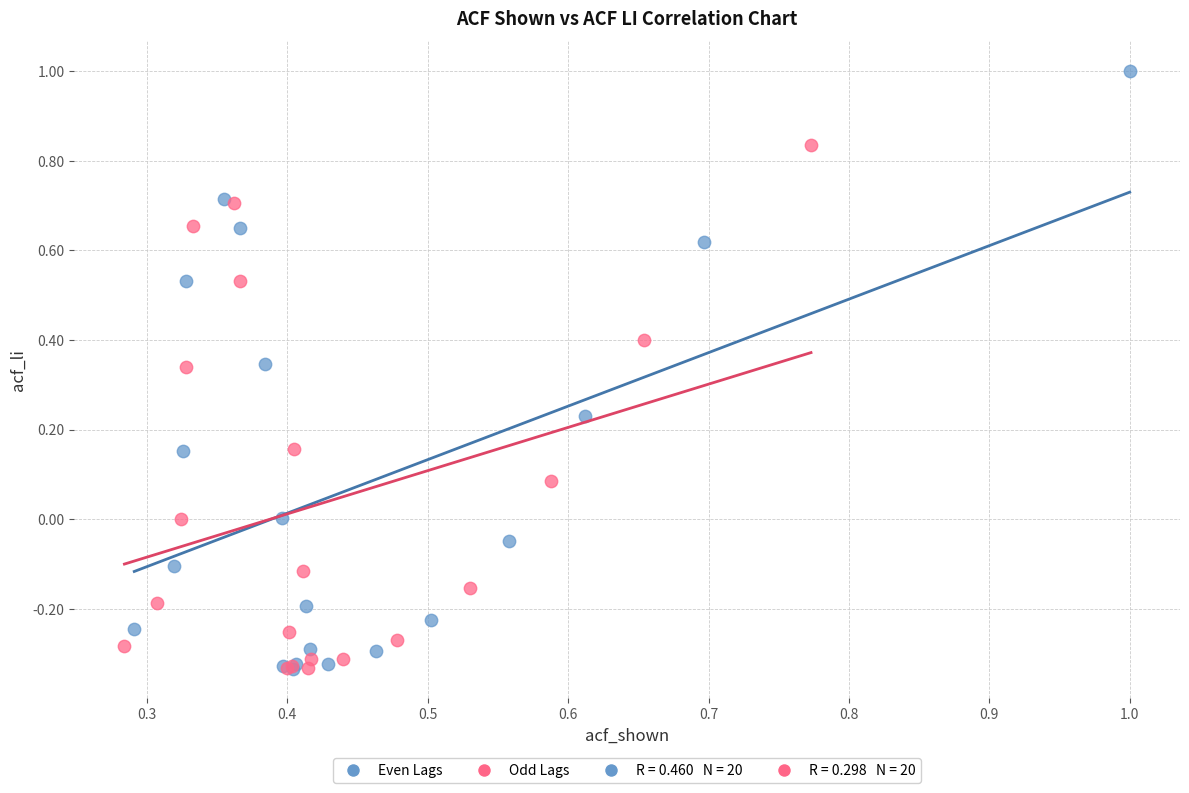

Which series reaches the maximum Y coordinate?

Even Lags